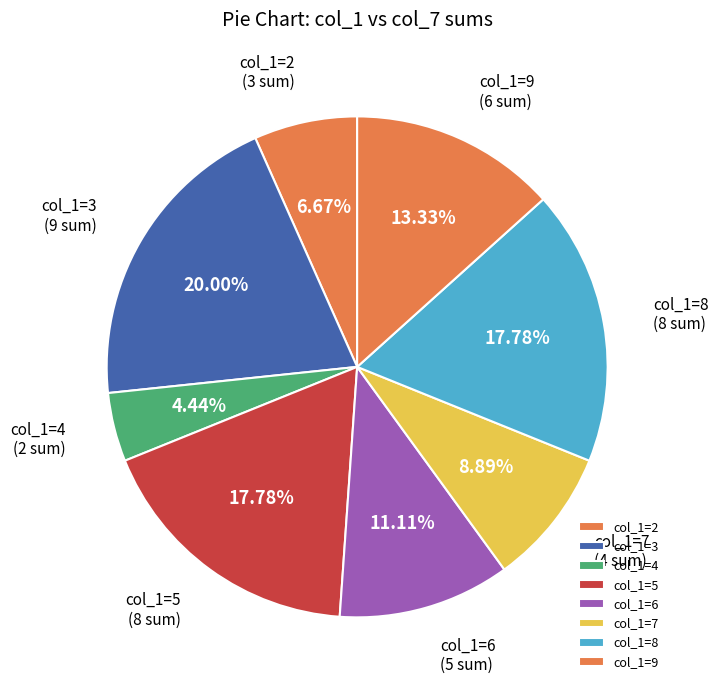

Is the sum of col_1=7 and col_1=3 greater than half?

No